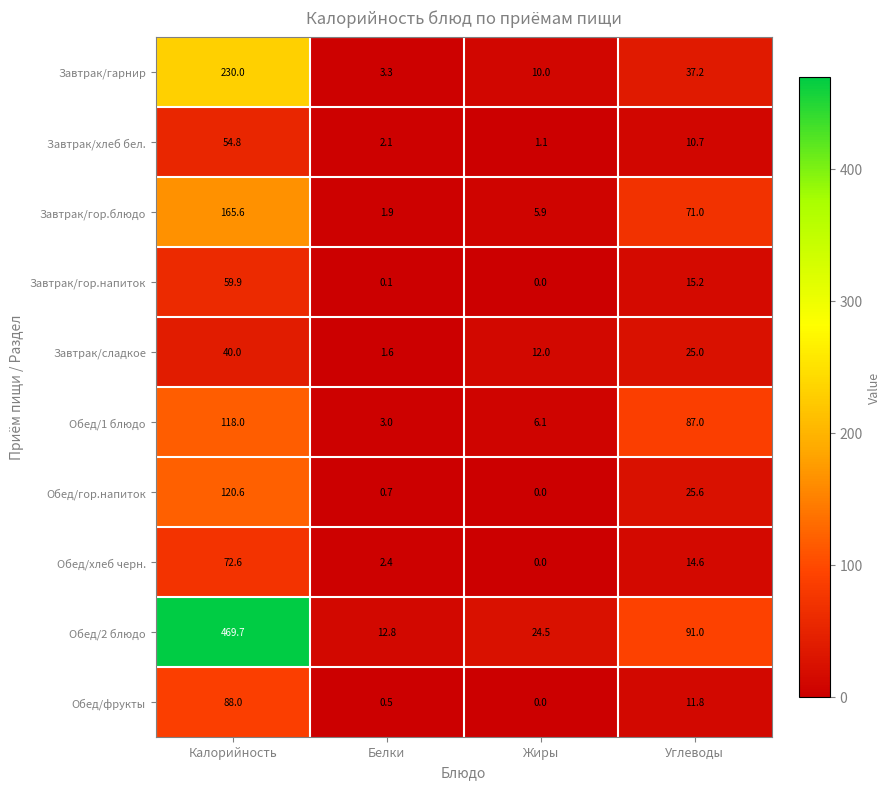

At which label does Завтрак/гарнир first exceed 37?

Калорийность